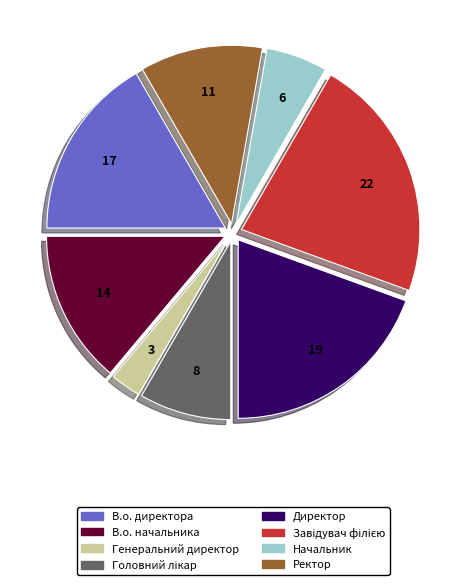

Which has a higher value, Директор or Генеральний директор?

Директор